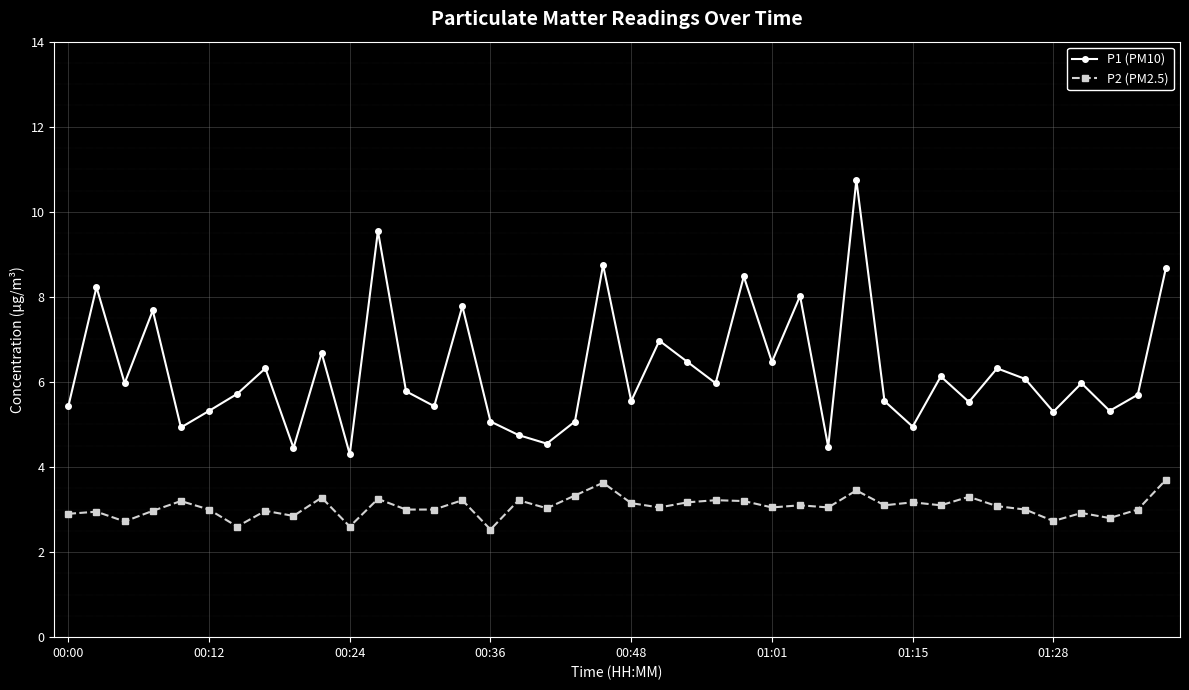

True or false: P2 (PM2.5) and P1 (PM10) intersect in this chart.

False